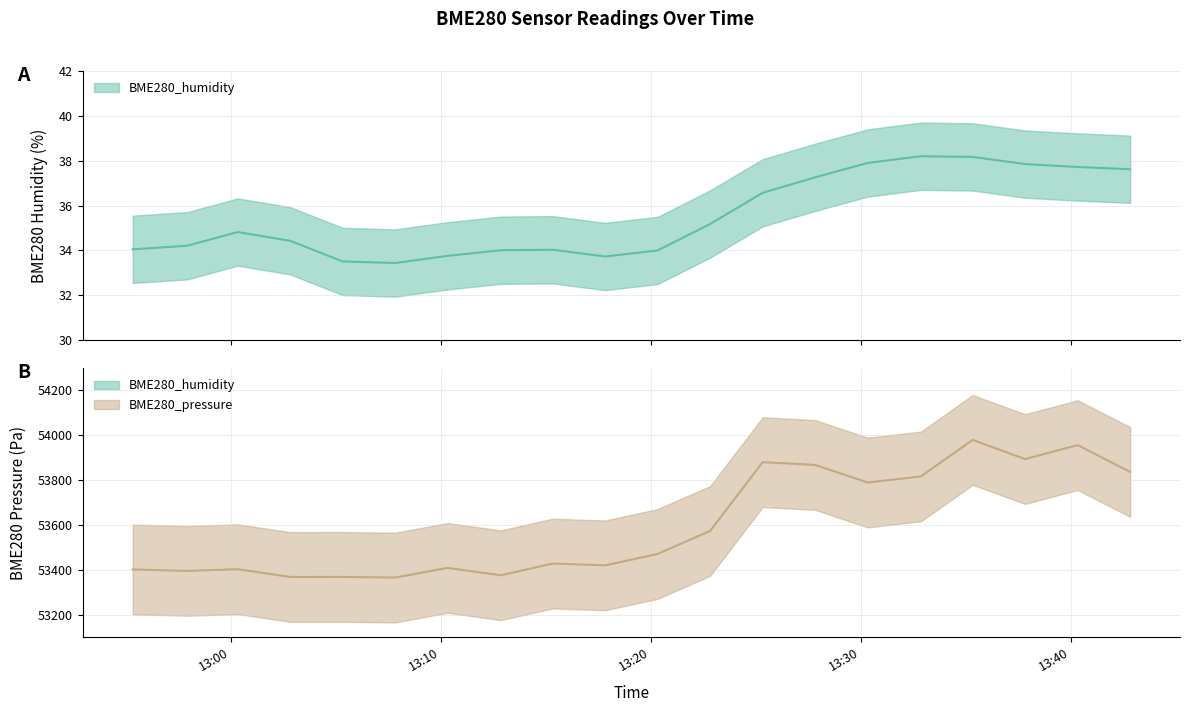

How many values in the BME280_pressure series are below 53471?

10